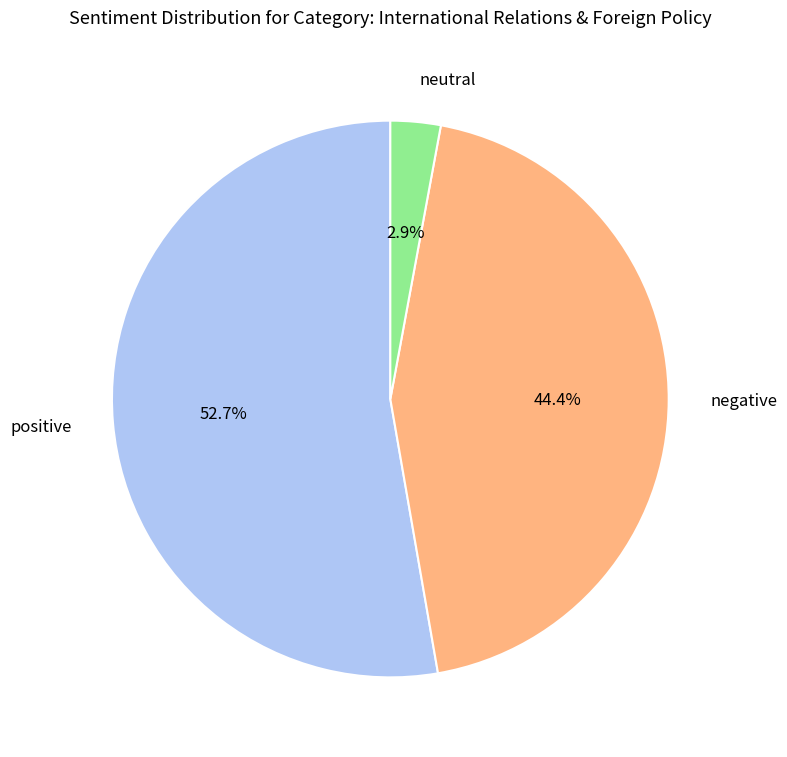

Which slice is the largest?

positive